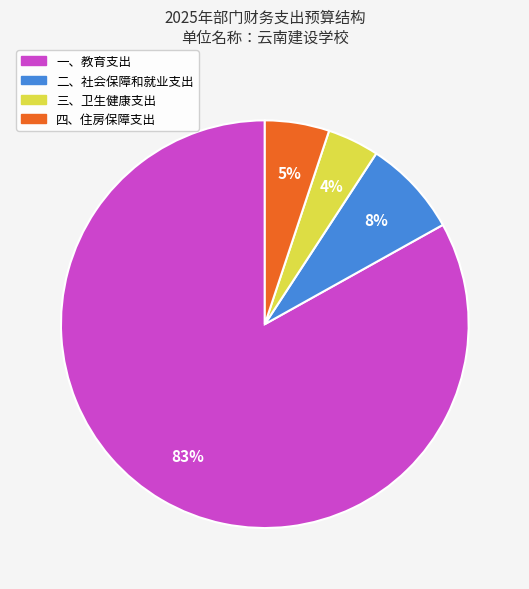

Rank the categories by value from lowest to highest.

三、卫生健康支出, 四、住房保障支出, 二、社会保障和就业支出, 一、教育支出